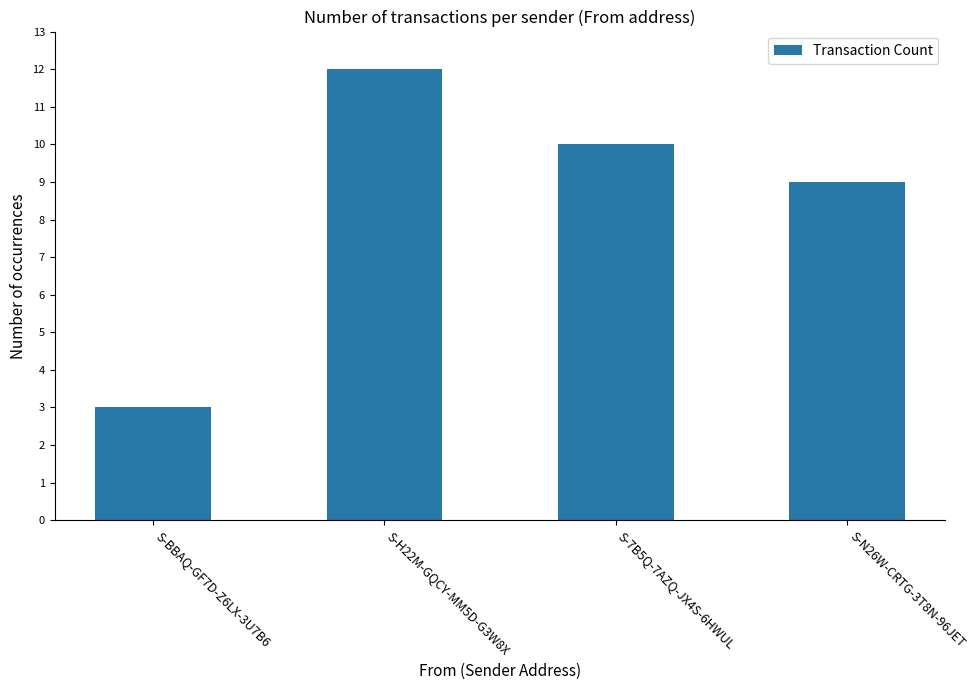

True or false: the data shows 19 at S-H22M-GQCY-MM5D-G3W8X.

False